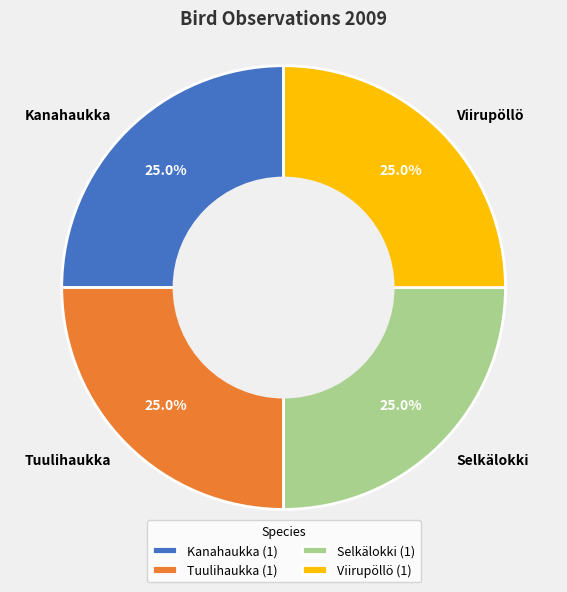

What is the ratio of the value at Viirupöllö to the value at Tuulihaukka?

1.0